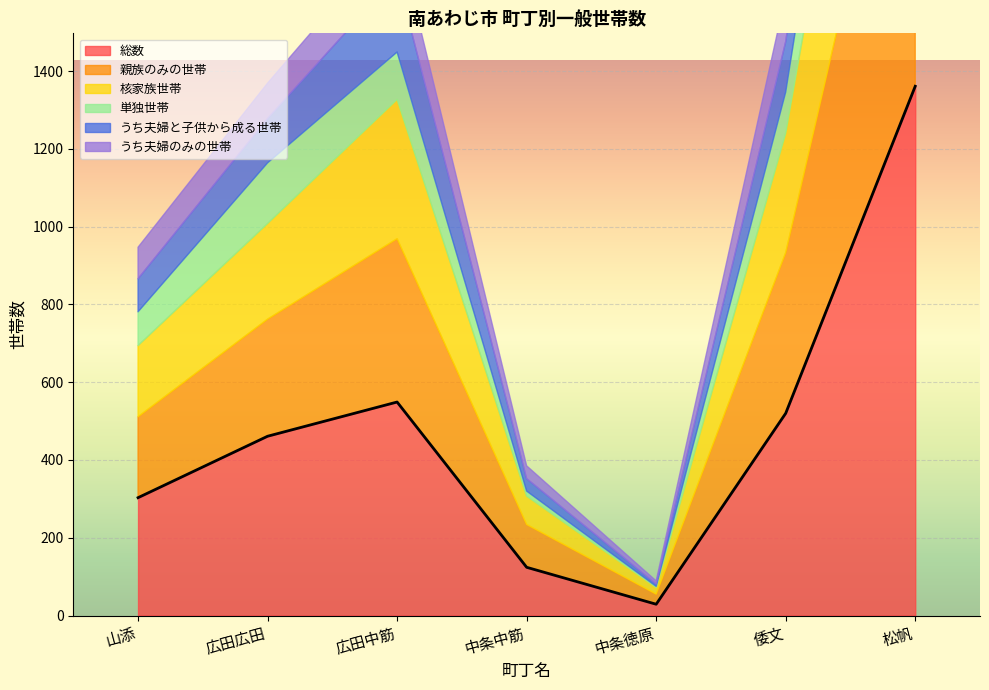

Is it true that 親族のみの世帯 equals 420 at 広田中筋?

True